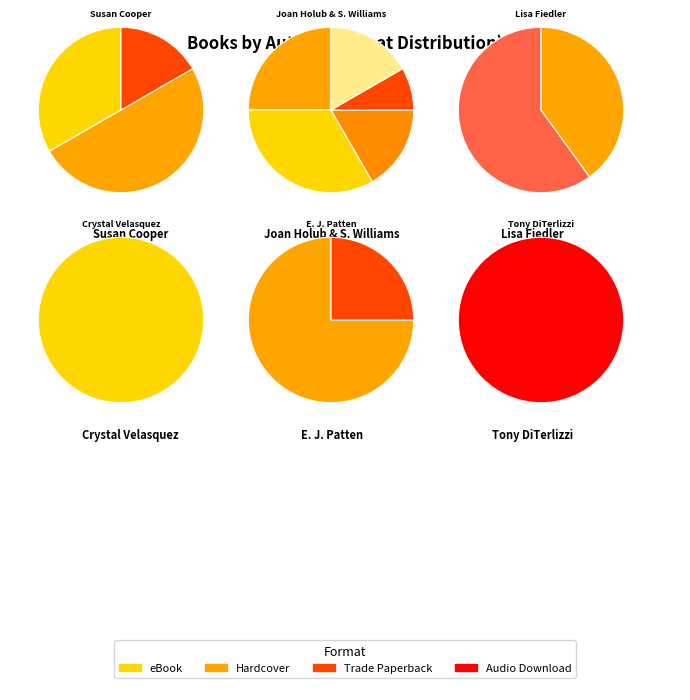

Rank the categories by value from highest to lowest.

Joan Holub & Suzanne Williams, Susan Cooper (706255), Lisa Fiedler (18279778), E. J. Patten (77090371), Crystal Velasquez (480203401), Tony DiTerlizzi (1260044)